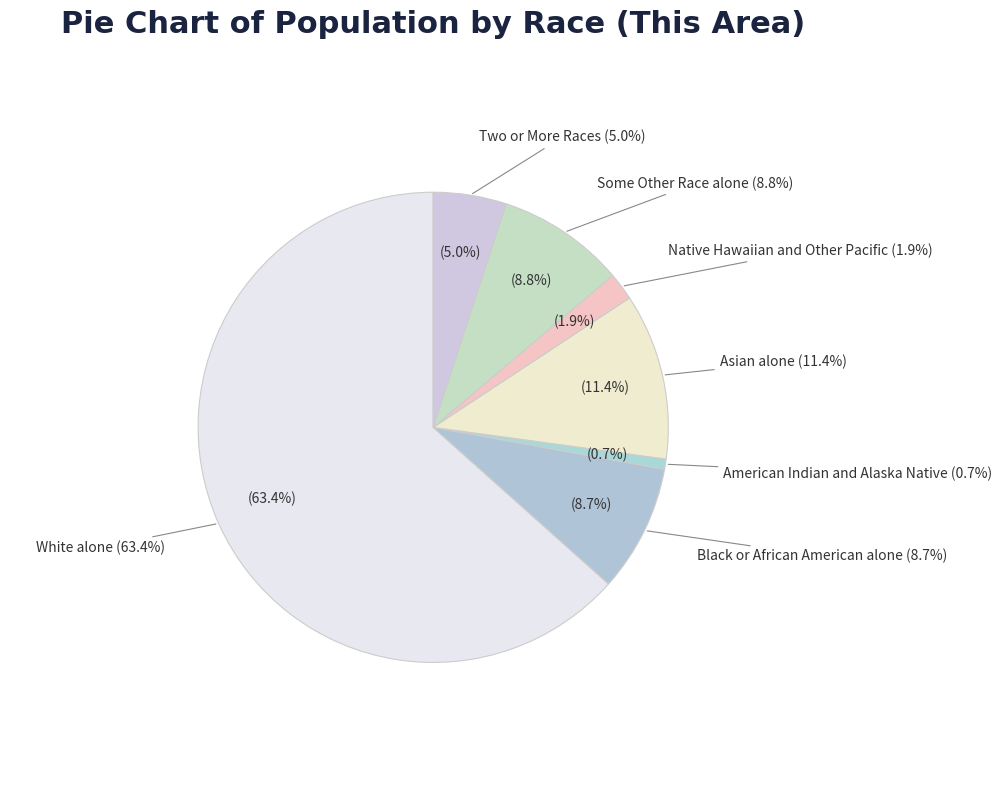

Rank the categories by value from lowest to highest.

American Indian and Alaska Native, Native Hawaiian and Other Pacific, Two or More Races, Black or African American alone, Some Other Race alone, Asian alone, White alone